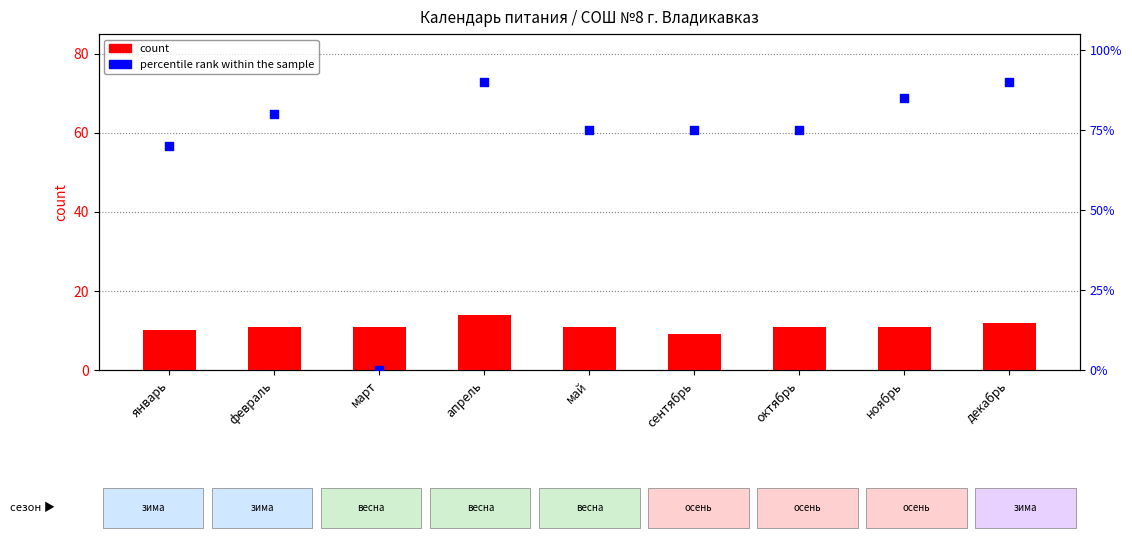

Which series contains the highest Y value?

percentile rank within the sample